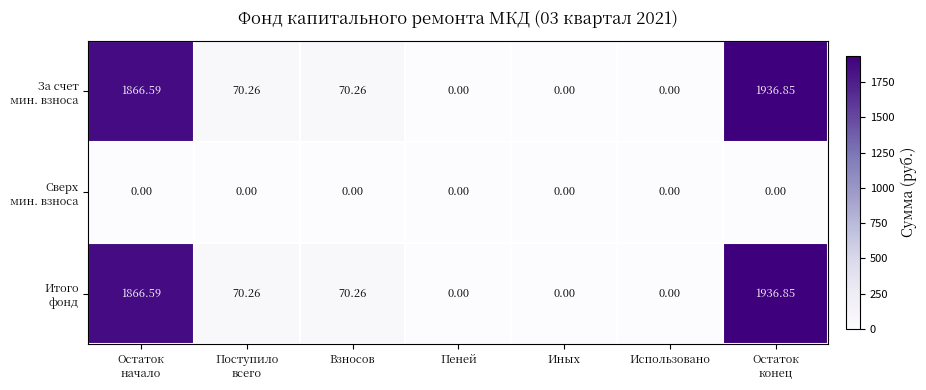

How many distinct data groups are displayed?

3